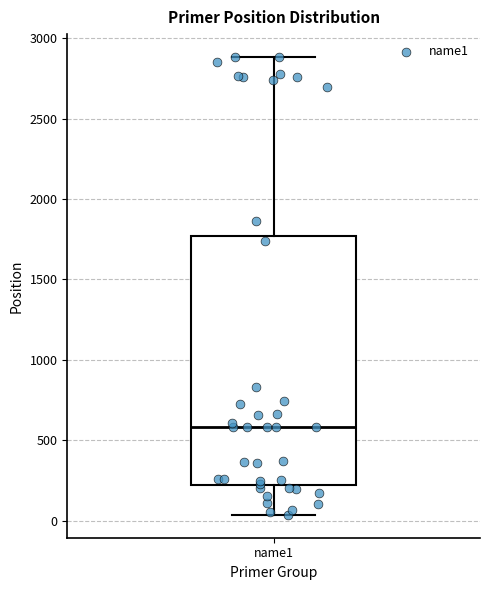

Transcribe this box plot: give where the median line is, the range the box spans, and where the two whiskers end, as read against the y-axis. The values are not printed on the chart, so give them approximately, as read against the axis.

median 600, box 200 to 1750, whiskers 50 to 2900